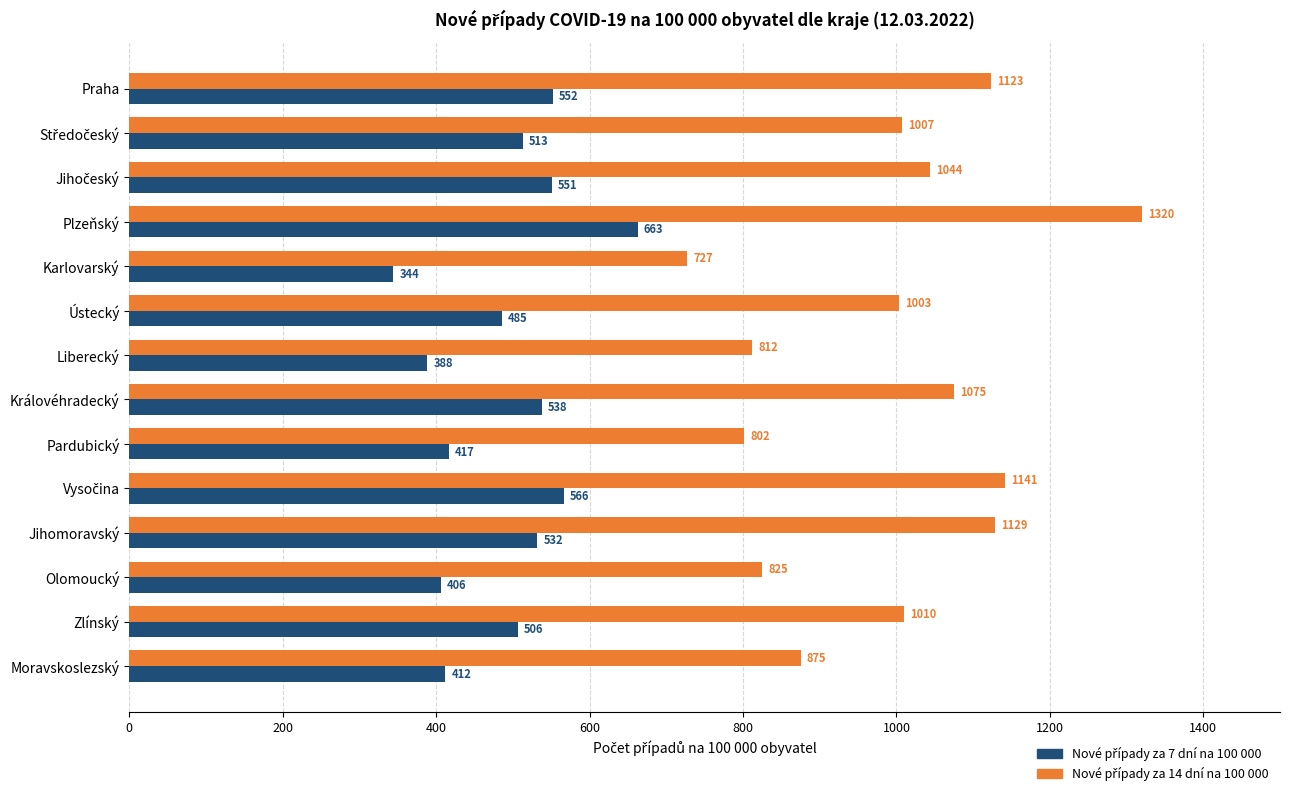

At how many categories does at least one series exceed 768?

13